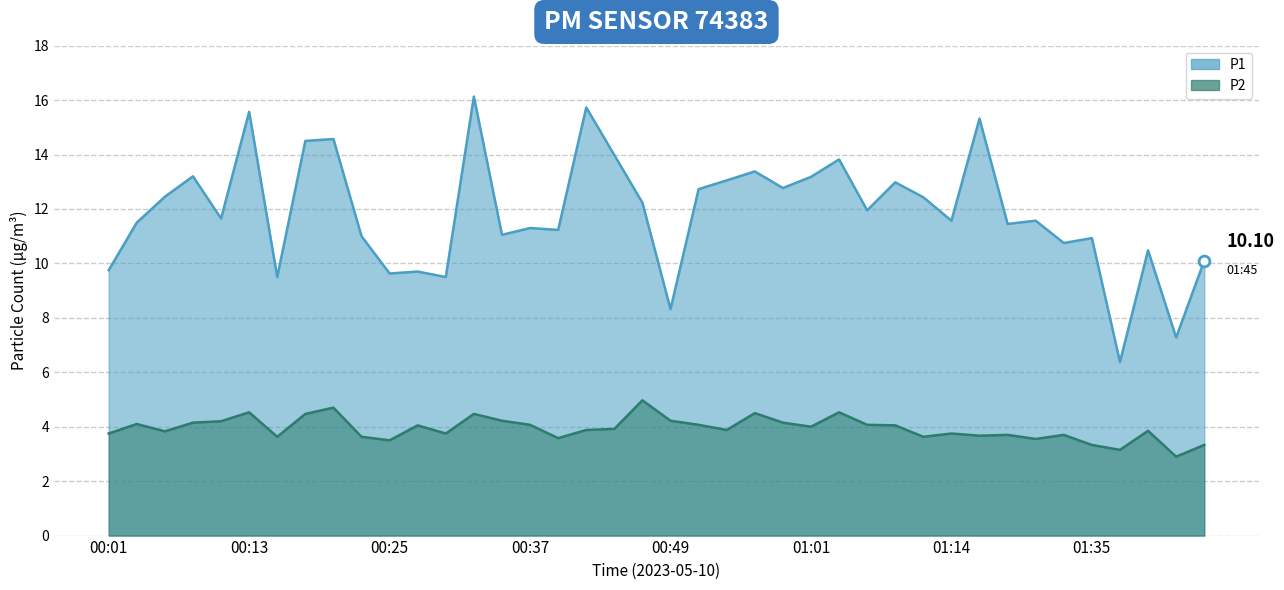

Which series has the largest total across all categories?

P1